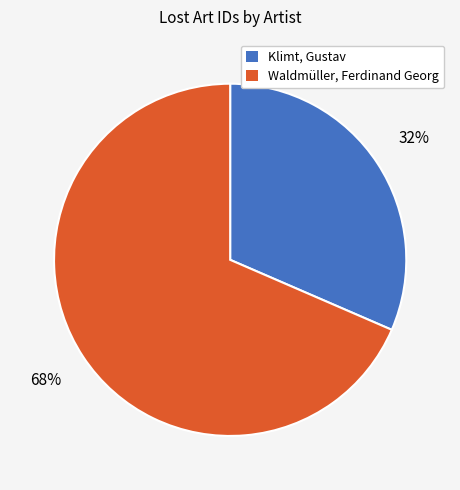

Rank the categories by value from highest to lowest.

Waldmüller, Ferdinand Georg, Klimt, Gustav